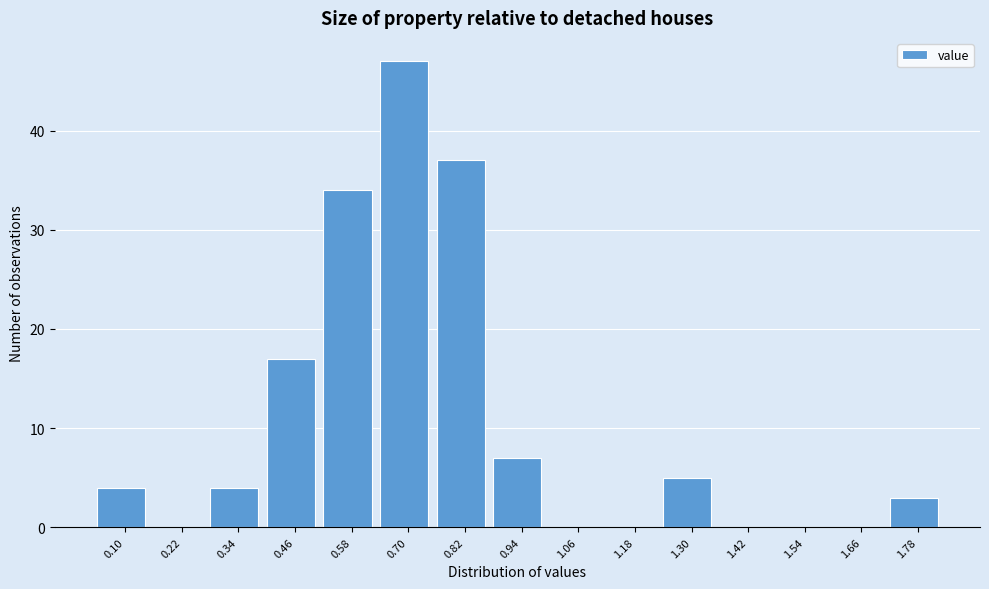

Reading left to right, transcribe all the data shown in this chart.

0.10=4	0.22=0	0.34=4	0.46=17	0.58=34	0.70=47	0.82=37	0.94=7	1.06=0	1.18=0	1.30=5	1.42=0	1.54=0	1.66=0	1.78=3